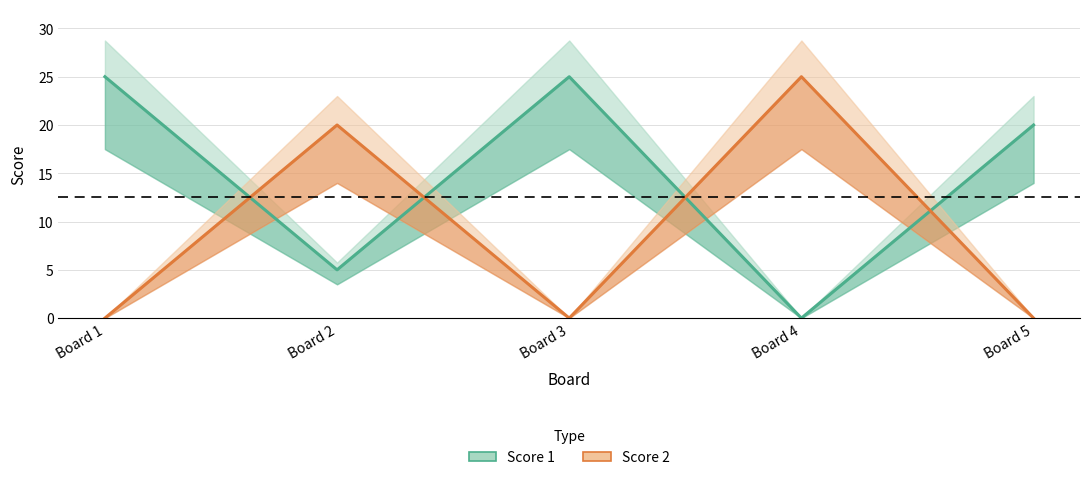

What is the difference between the maximum and second lowest values in the Score 1 series?

20